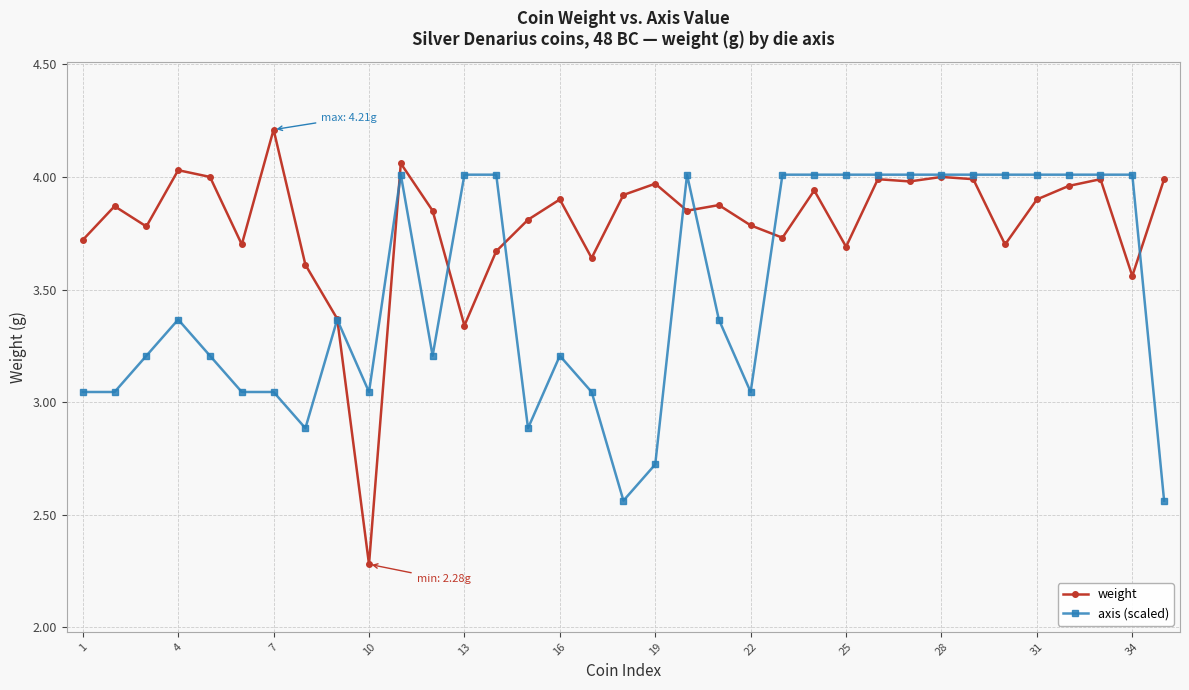

Which series has the widest spread of values?

weight